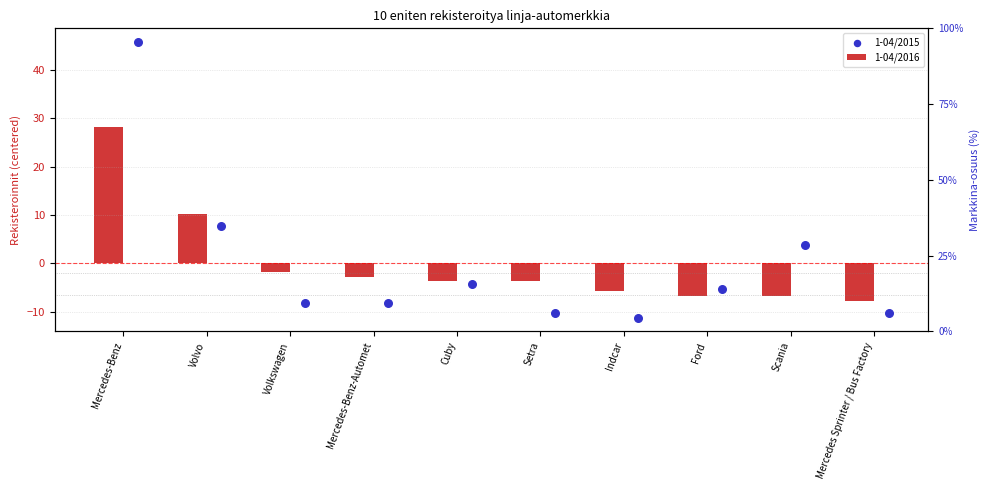

What are all the series names shown in the legend?

1-04/2016, 1-04/2015